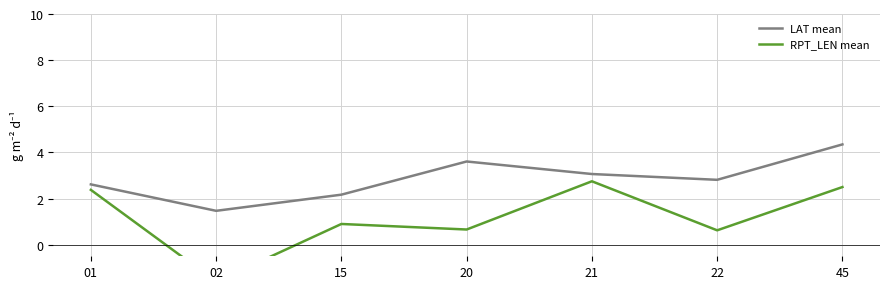

What are all the series names shown in the legend?

LAT mean, RPT_LEN mean